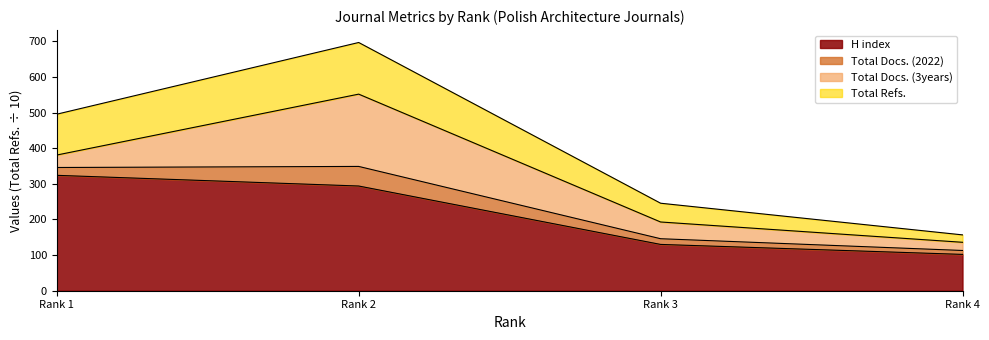

At which label is H index closest to 213?

Rank 2